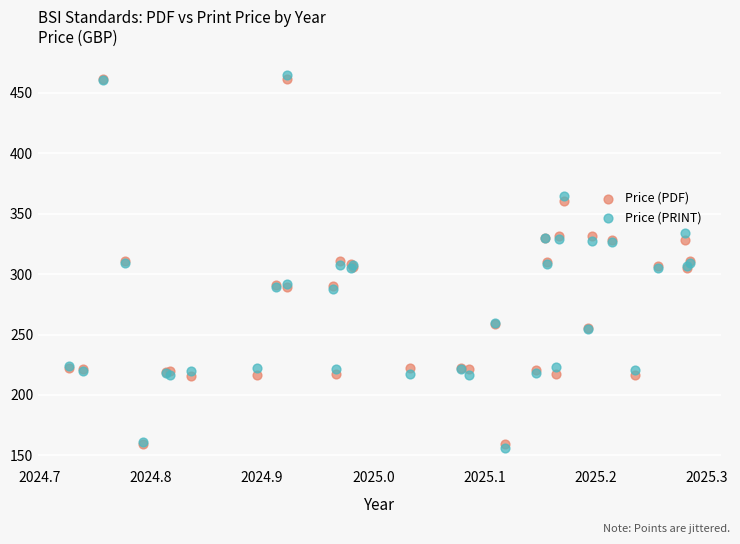

Which series has the largest Y range (max minus min)?

Price (PRINT)